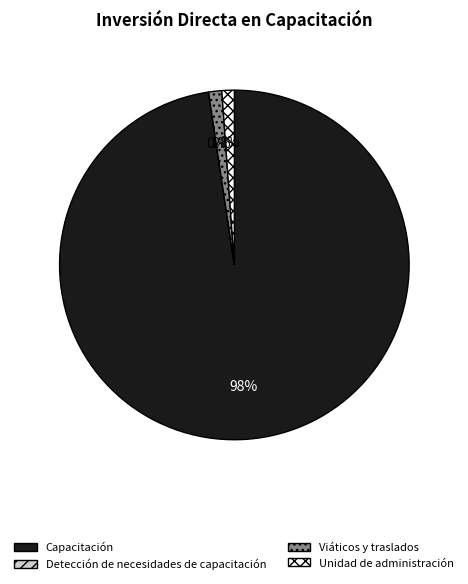

Which has a higher value, Unidad de administración or Capacitación?

Capacitación